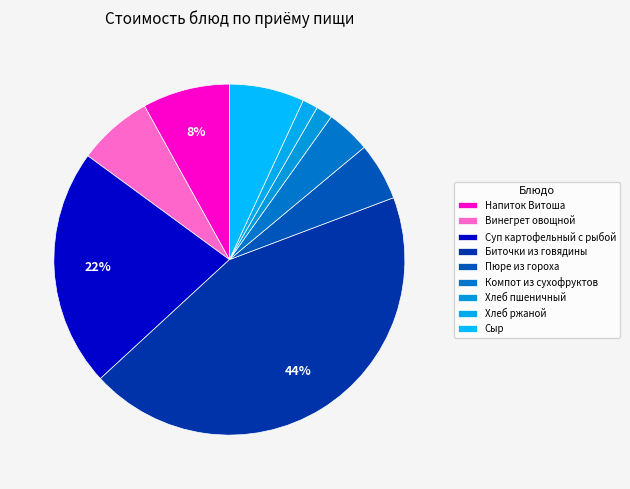

How many slices are in this pie chart?

9